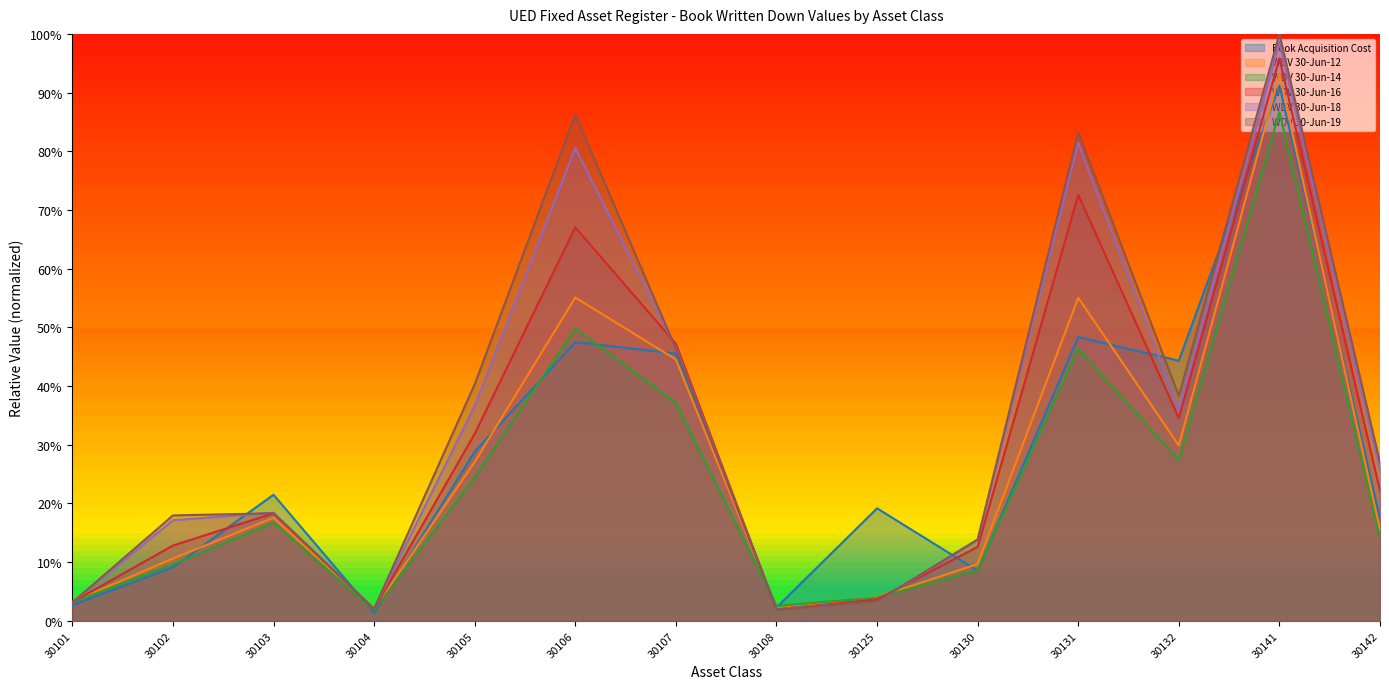

Reading left to right, what are all the values shown in this chart?

Book Acquisition Cost: 0.0	0.1	0.2	0.0	0.3	0.5	0.5	0.0	0.2	0.1	0.5	0.4	0.9	0.2
WDV 30-Jun-12: 0.0	0.1	0.2	0.0	0.3	0.6	0.4	0.0	0.0	0.1	0.6	0.3	0.9	0.2
WDV 30-Jun-14: 0.0	0.1	0.2	0.0	0.2	0.5	0.4	0.0	0.0	0.1	0.5	0.3	0.9	0.1
WDV 30-Jun-16: 0.0	0.1	0.2	0.0	0.3	0.7	0.5	0.0	0.0	0.1	0.7	0.3	1.0	0.2
WDV 30-Jun-18: 0.0	0.2	0.2	0.0	0.4	0.8	0.5	0.0	0.0	0.1	0.8	0.4	1.0	0.3
WDV 30-Jun-19: 0.0	0.2	0.2	0.0	0.4	0.9	0.5	0.0	0.0	0.1	0.8	0.4	1.0	0.3